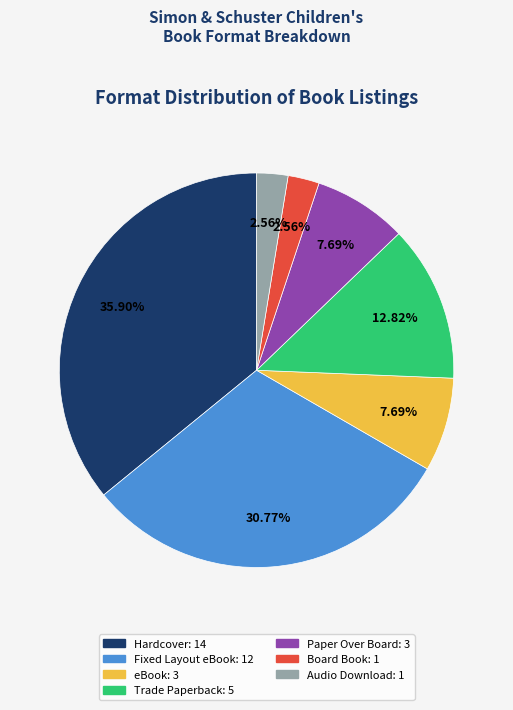

Does Trade Paperback account for over 50% of the chart?

No